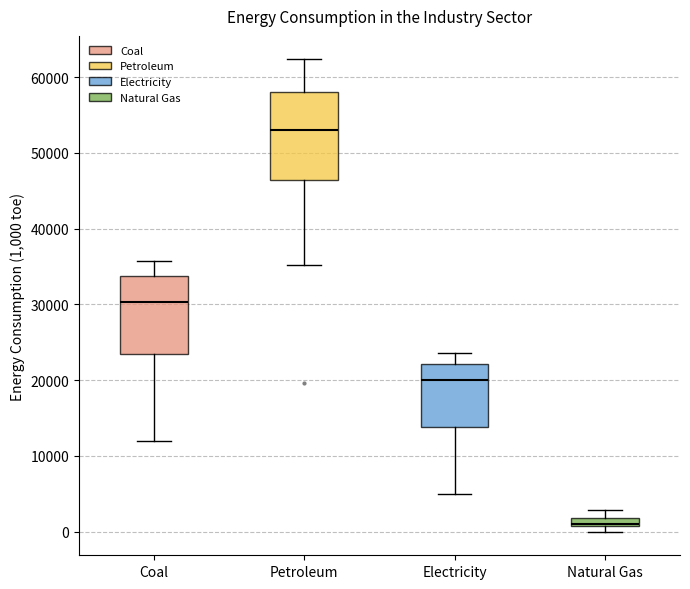

Which box's median line is the highest?

Petroleum